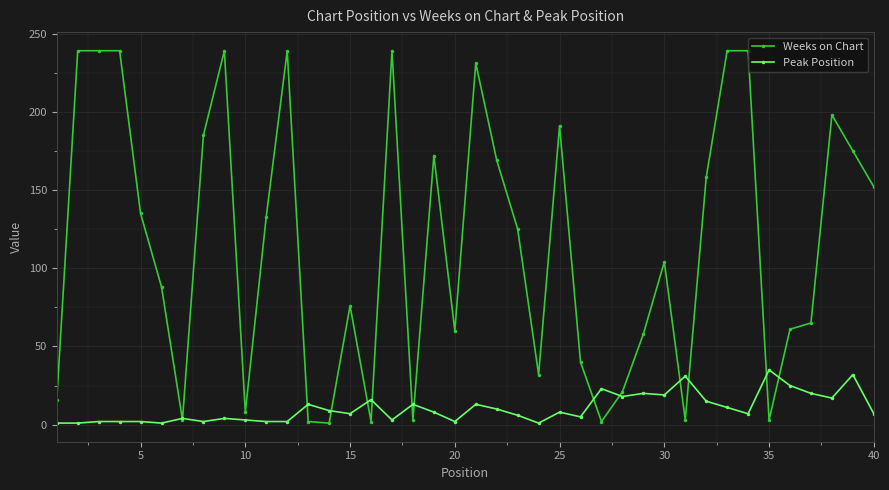

How many lines are shown in the chart?

2